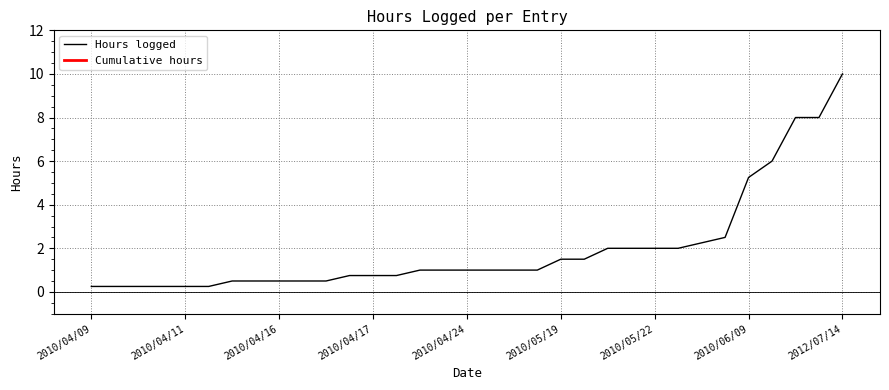

The chart shows a value of 10.0 at 2012/07/14. True or false?

True